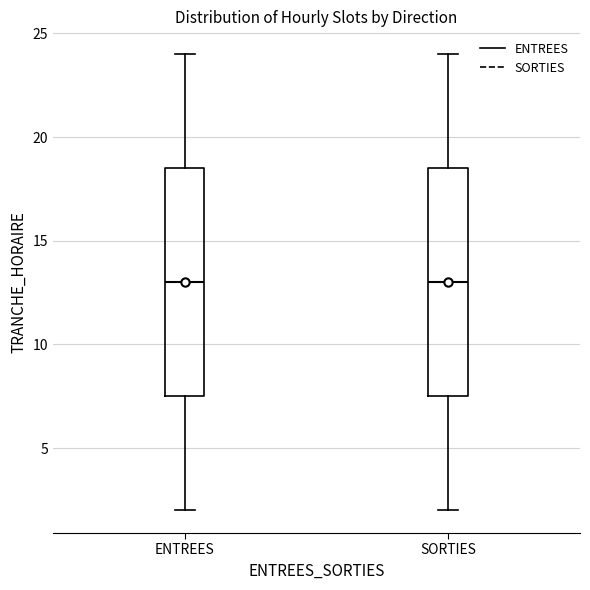

Reading left to right, read every box against the y-axis: the position of its median line, the range the box covers, and the ends of its whiskers. The values are not printed on the chart, so give them approximately, as read against the axis.

ENTREES: median 13.0, box 7.5 to 18.5, whiskers 2.0 to 24.0
SORTIES: median 13.0, box 7.5 to 18.5, whiskers 2.0 to 24.0